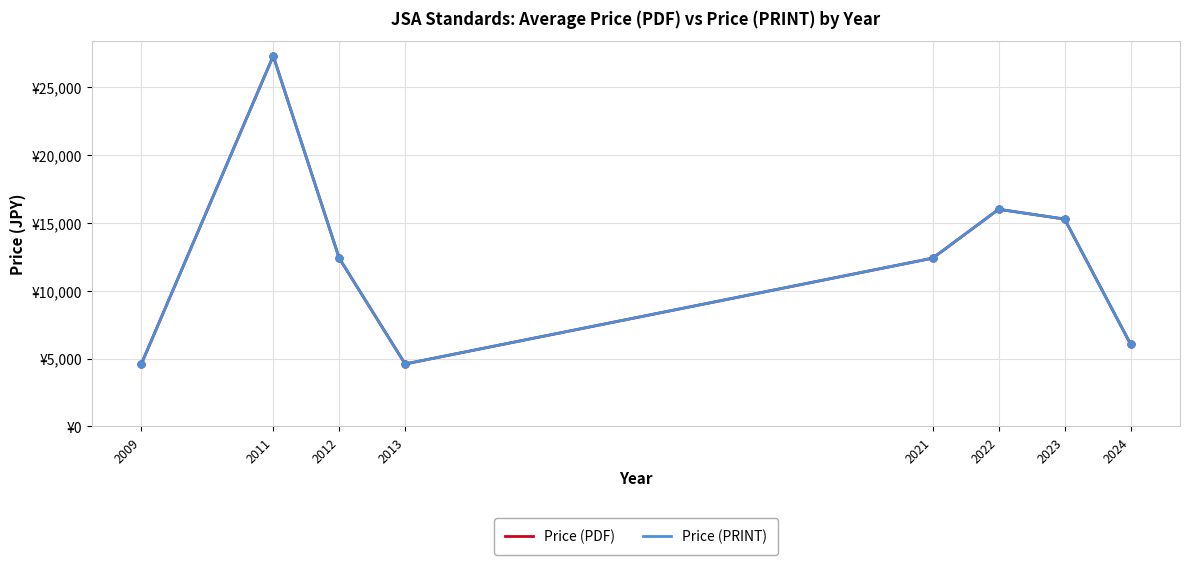

Is this an area chart (filled region under the line)?

No